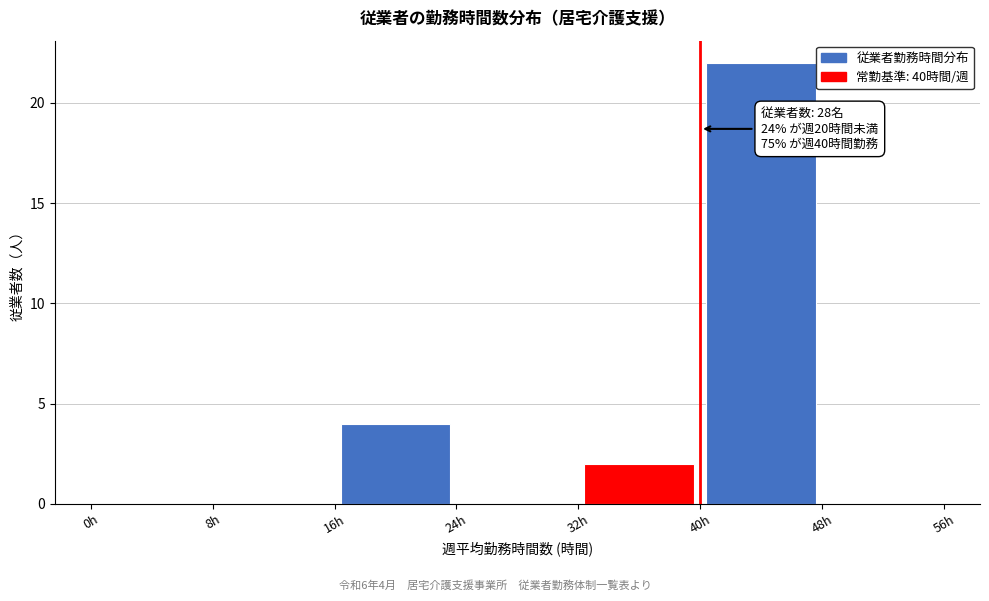

Which range on the x-axis has the tallest bar?

40 to 48